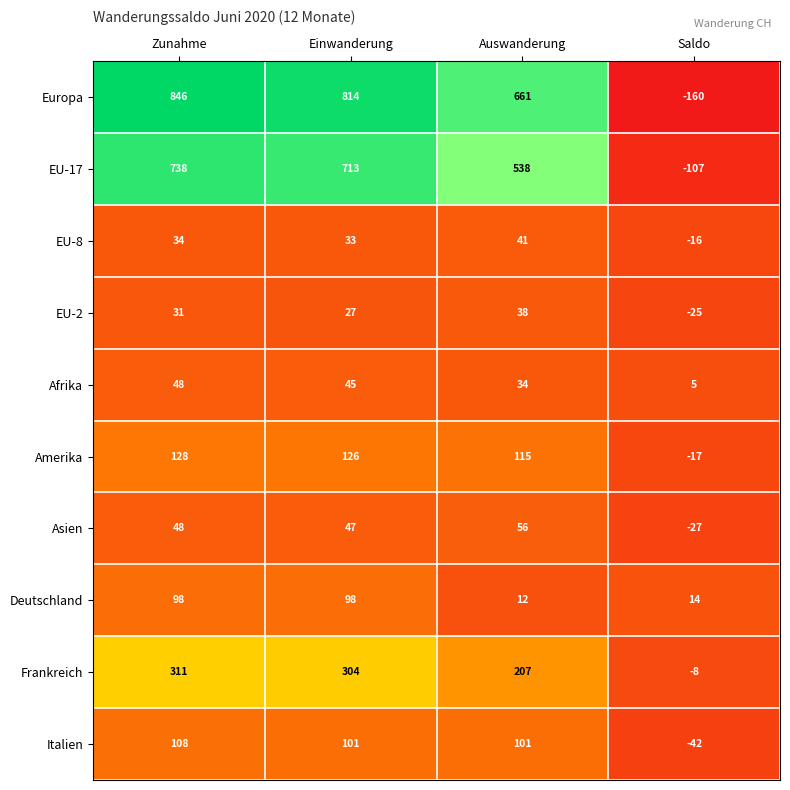

How many categories are shown in the chart?

4